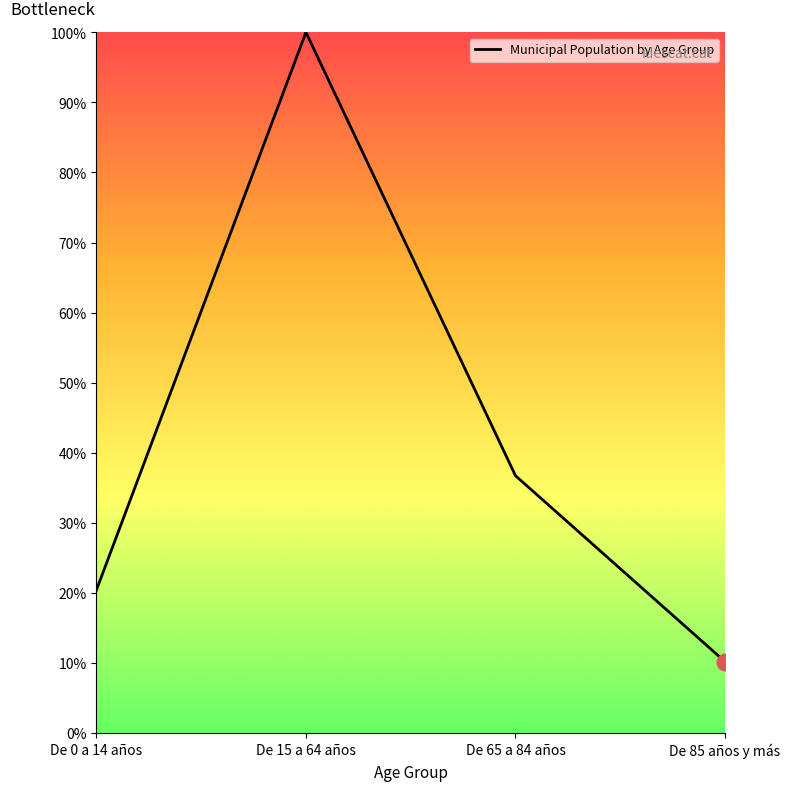

The value at De 0 a 14 años is 20.4. True or false?

True